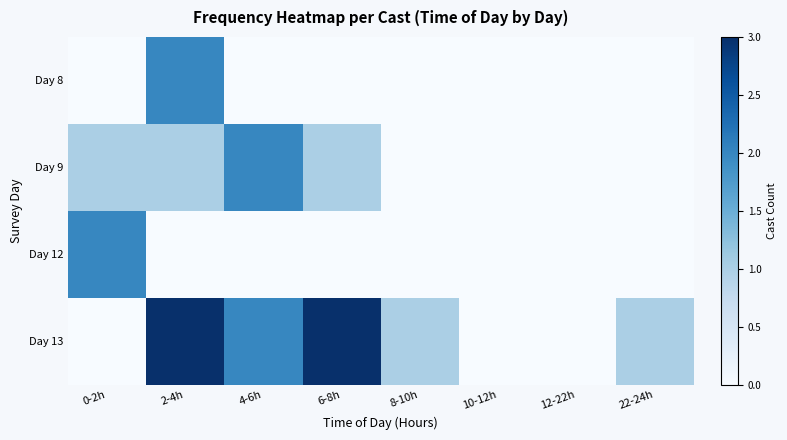

Which category has the lowest value across all series?

0-2h